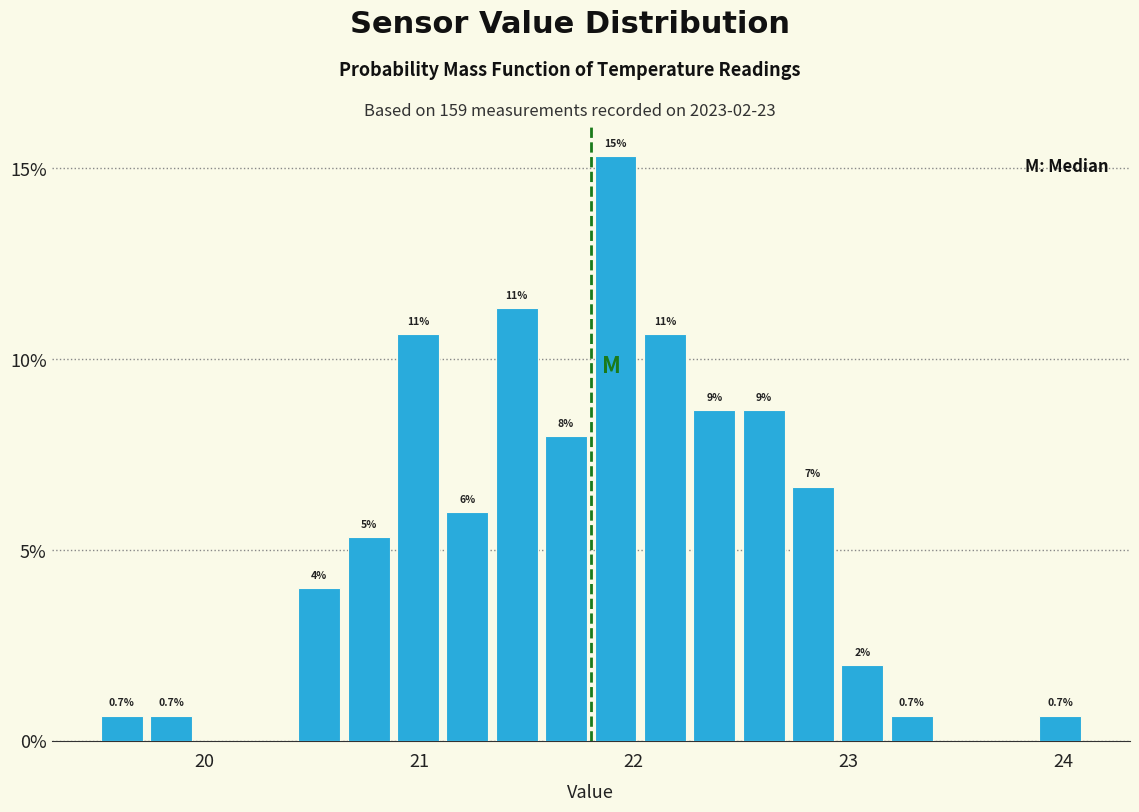

Read against the x-axis, roughly where is the centre of the tallest bar?

21.9